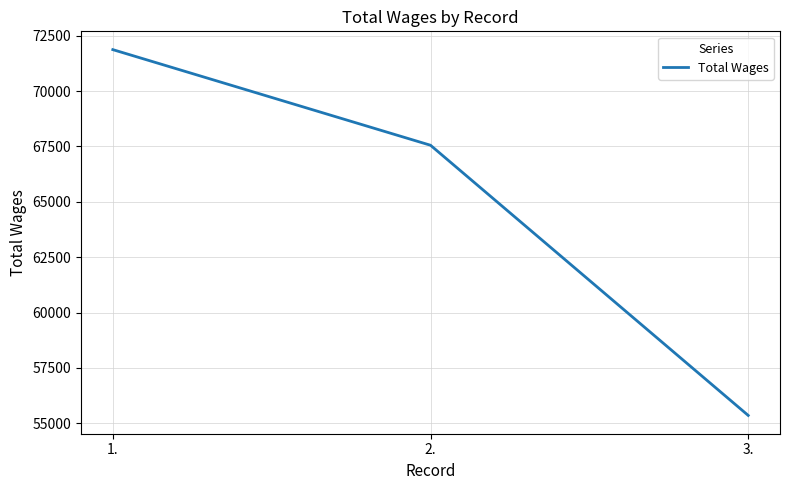

Between 3. and 1., which is larger?

1.